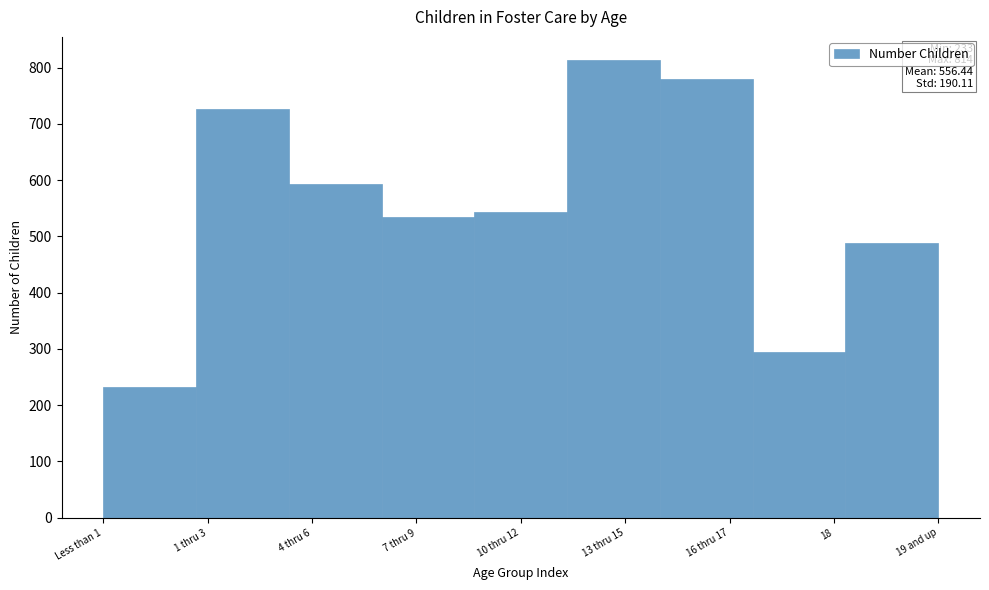

Reading right to left, list all the values displayed in this chart.

19 and up=488	18=294	16 thru 17=780	13 thru 15=814	10 thru 12=544	7 thru 9=535	4 thru 6=594	1 thru 3=726	Less than 1=233